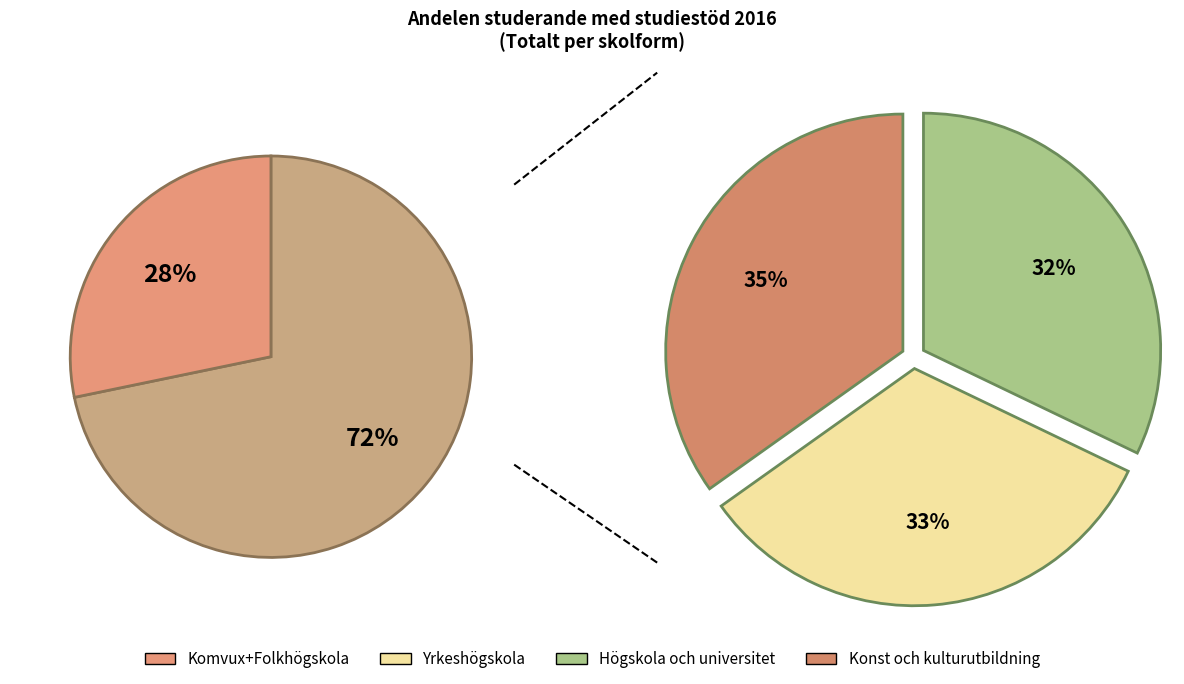

To the nearest percent, what is the combined percentage of Högskola och universitet and Yrkeshögskola?

47%